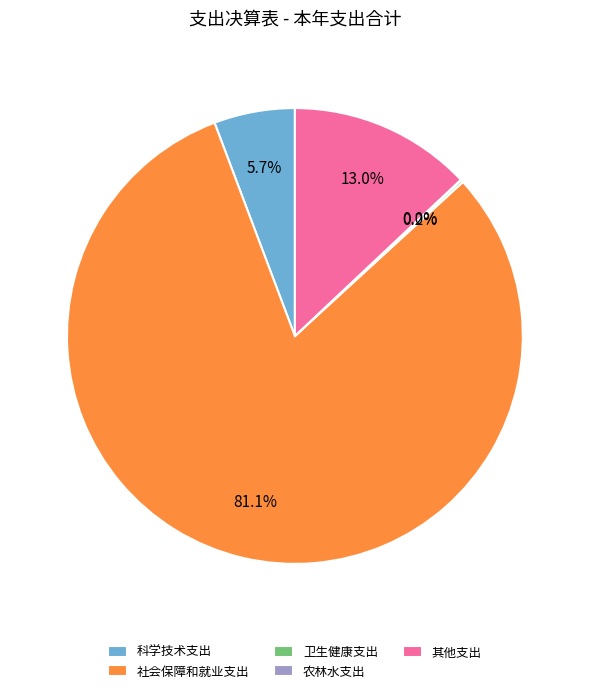

Which category has the biggest portion of the pie?

社会保障和就业支出